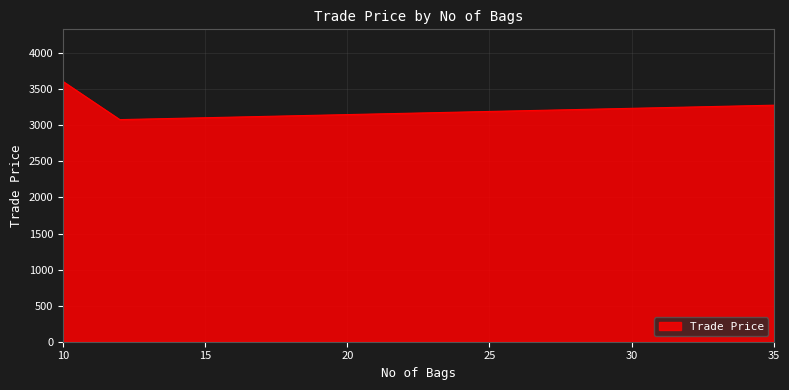

What is the greatest value displayed?

3609.5